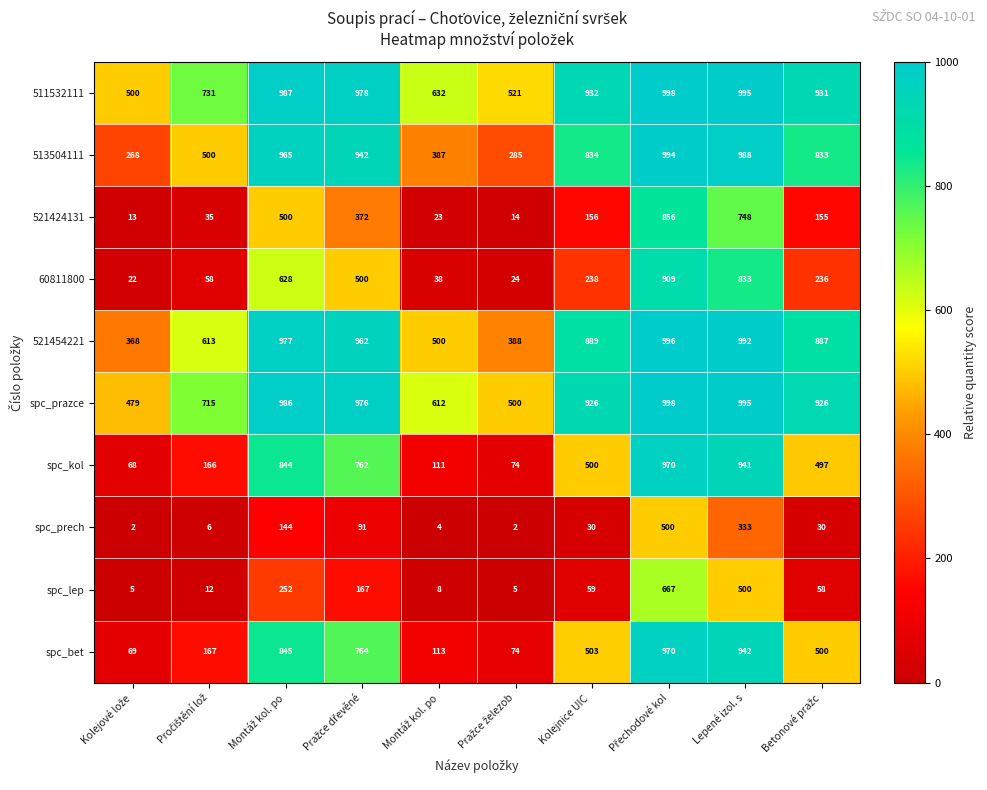

How many values in the 60811800 series are below 238?

5